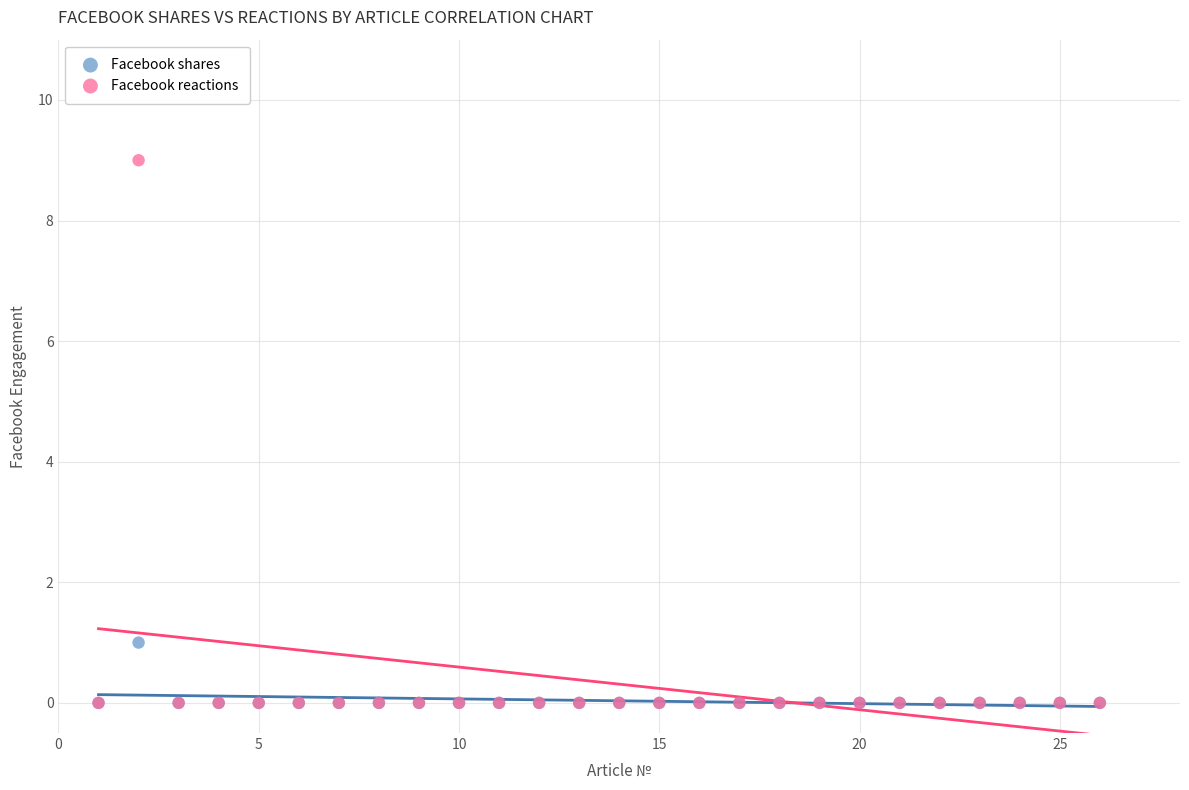

Which series contains the highest Y value?

Facebook reactions